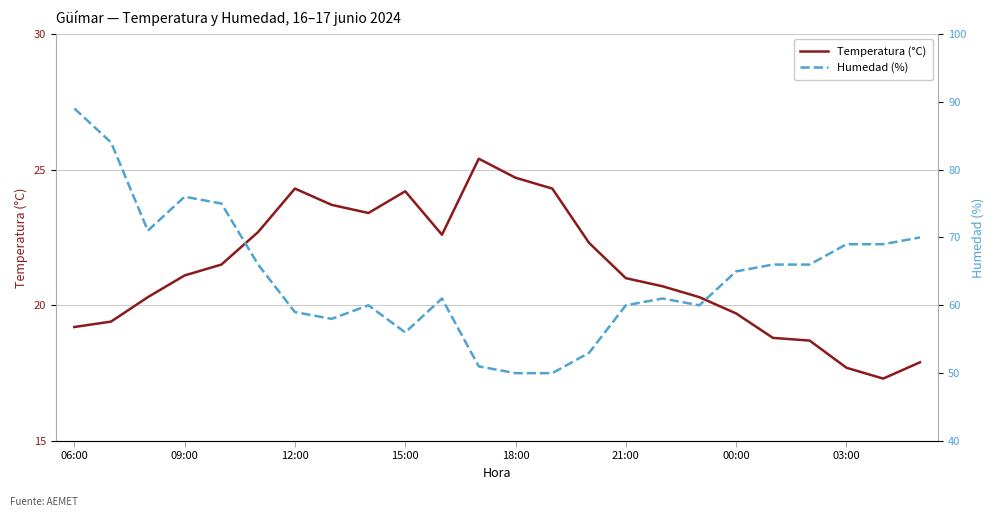

What is the maximum value for Temperatura (°C)?

25.4